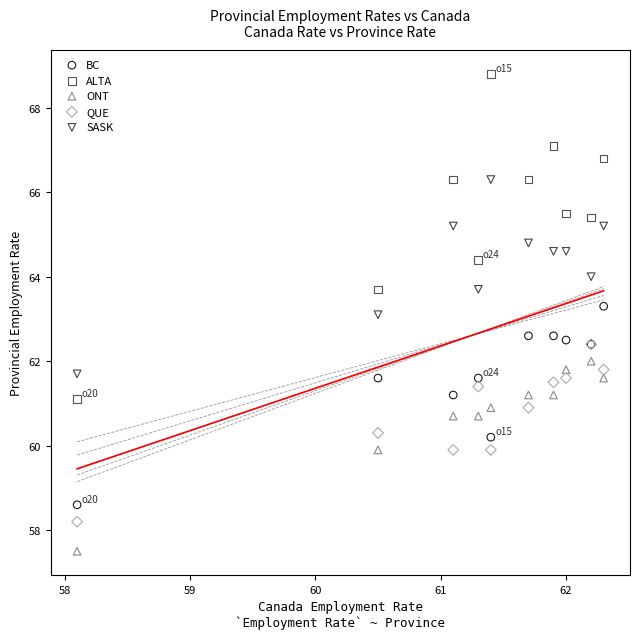

Which series reaches the maximum Y coordinate?

ALTA